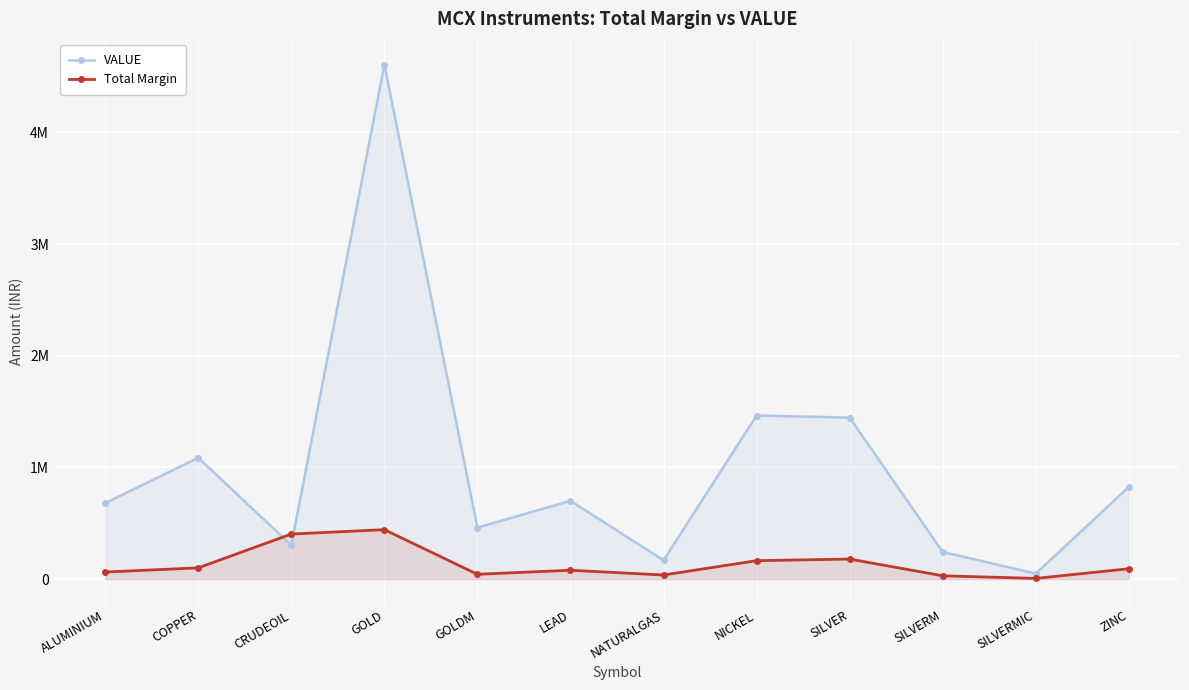

At which label does Total Margin reach its peak?

GOLD